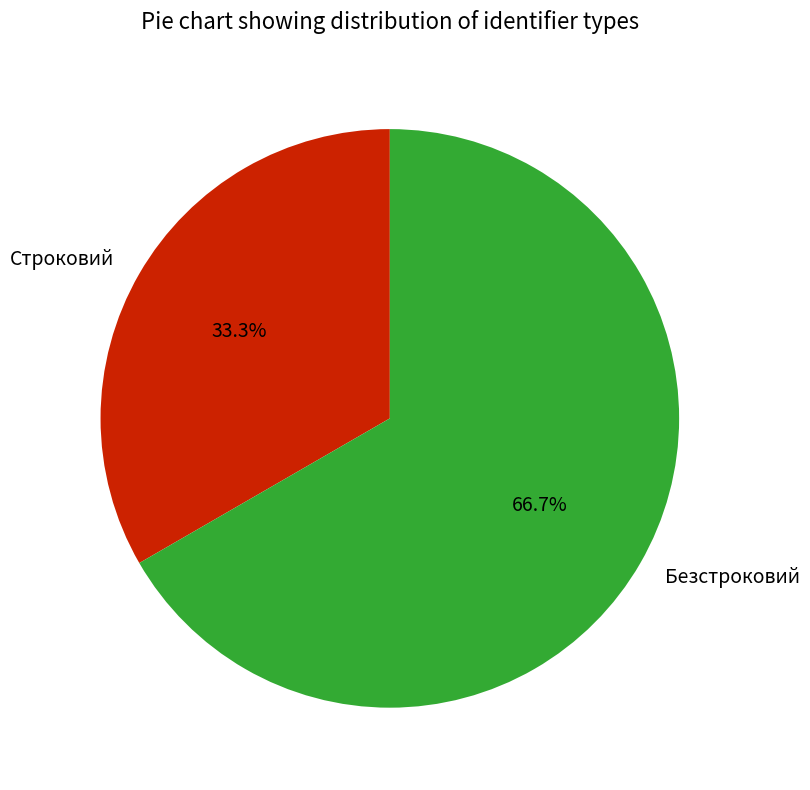

Approximately how many times larger is the value at Строковий compared to Безстроковий?

0.5